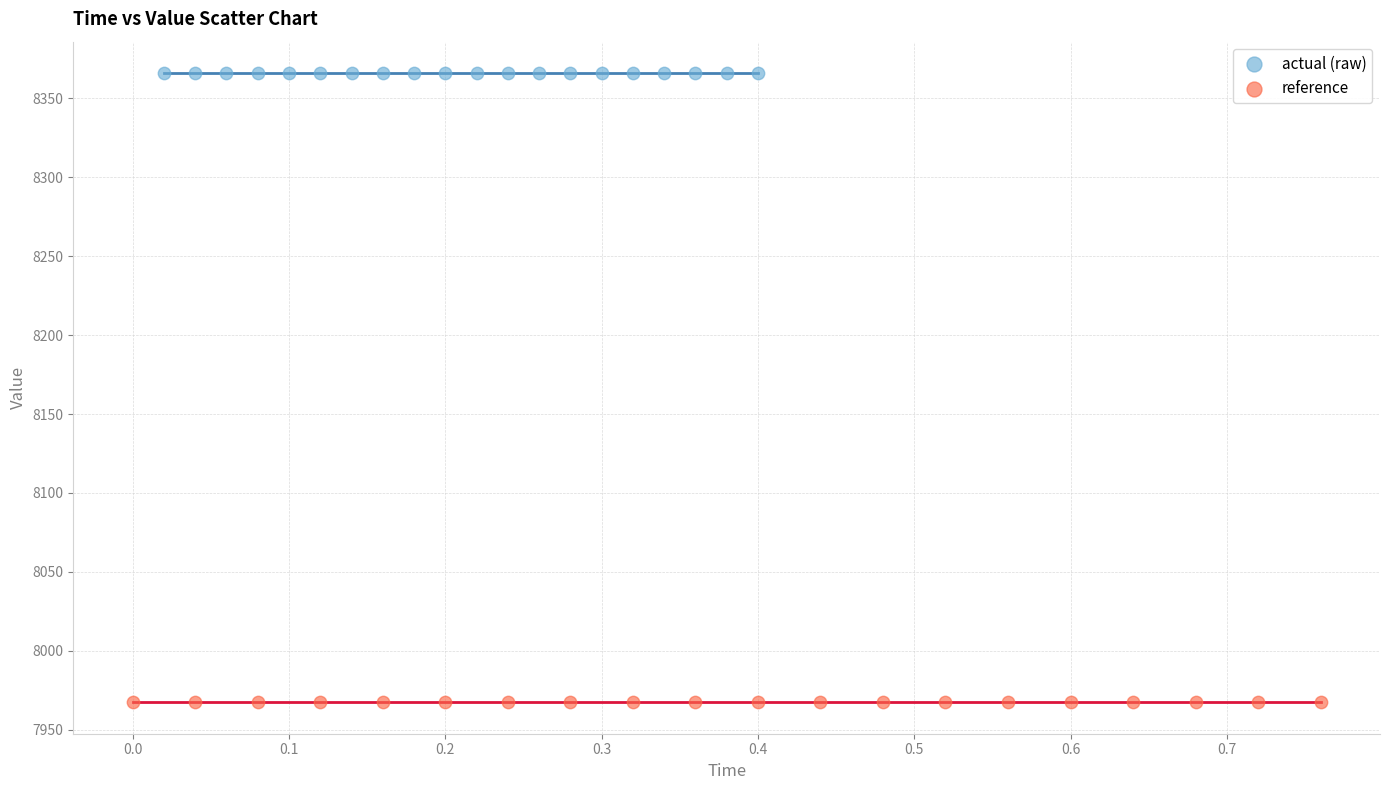

Which series contains the lowest Y value?

reference